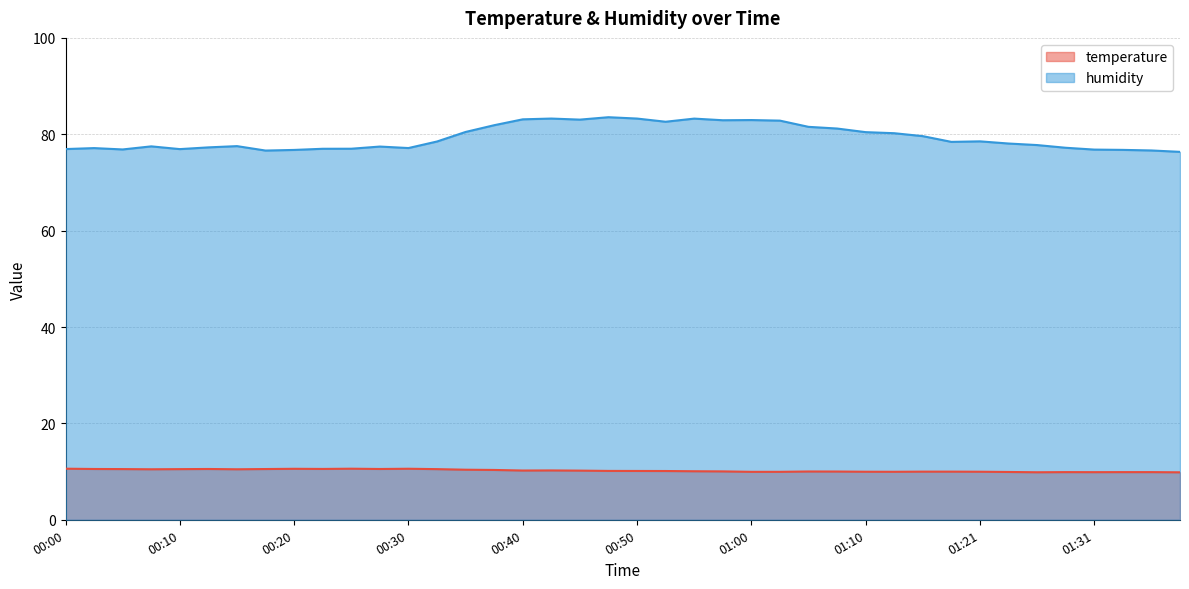

Between 00:20 and 01:08, which series saw the biggest shift?

humidity